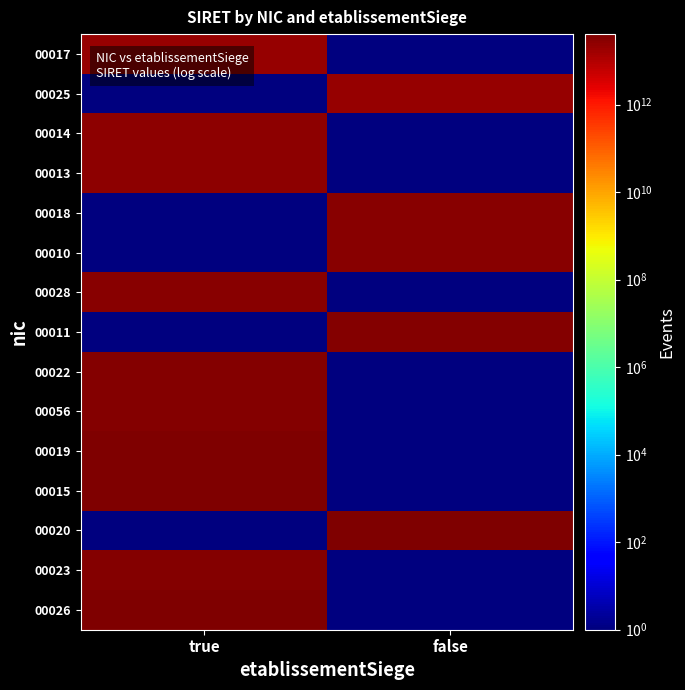

What is the total value across all series at true?

325974646800238